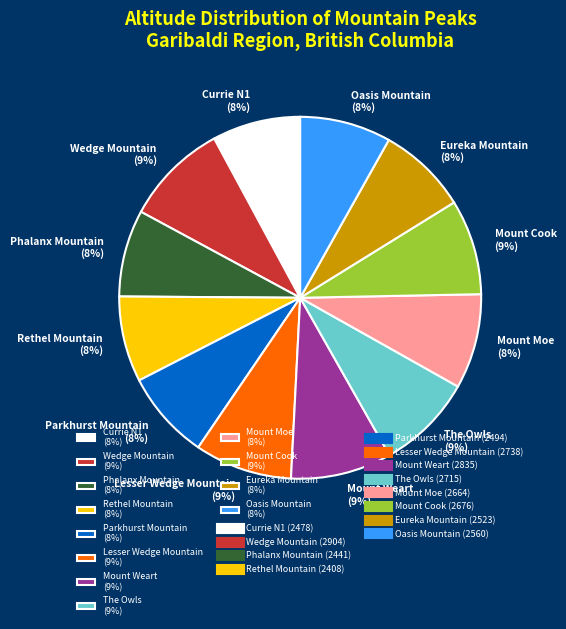

Is there a majority slice in this chart?

No